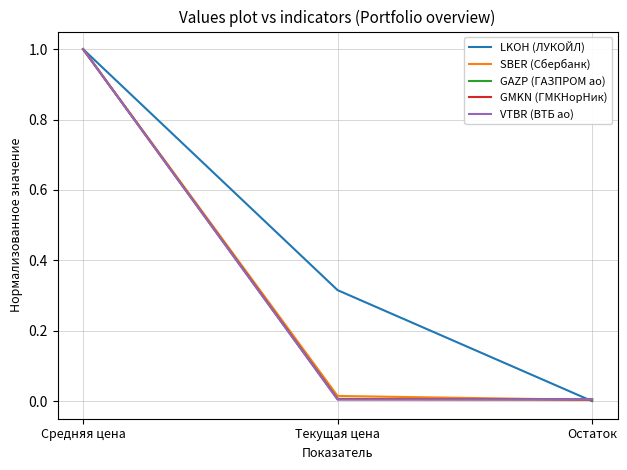

Between Средняя цена and Остаток, which series saw the biggest shift?

LKOH (ЛУКОЙЛ)